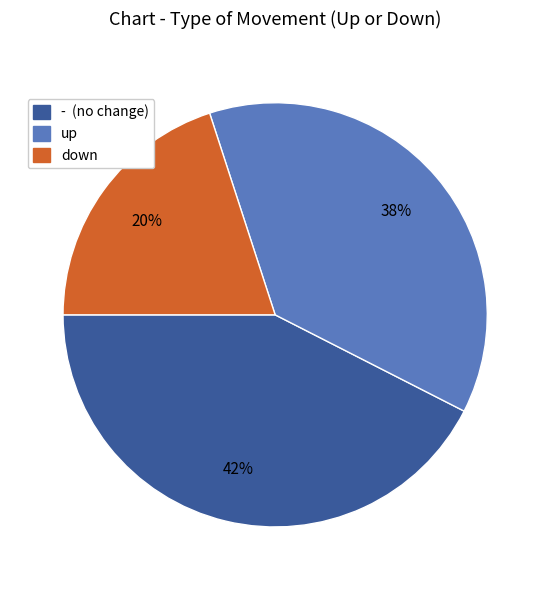

Does any single category account for the majority?

No